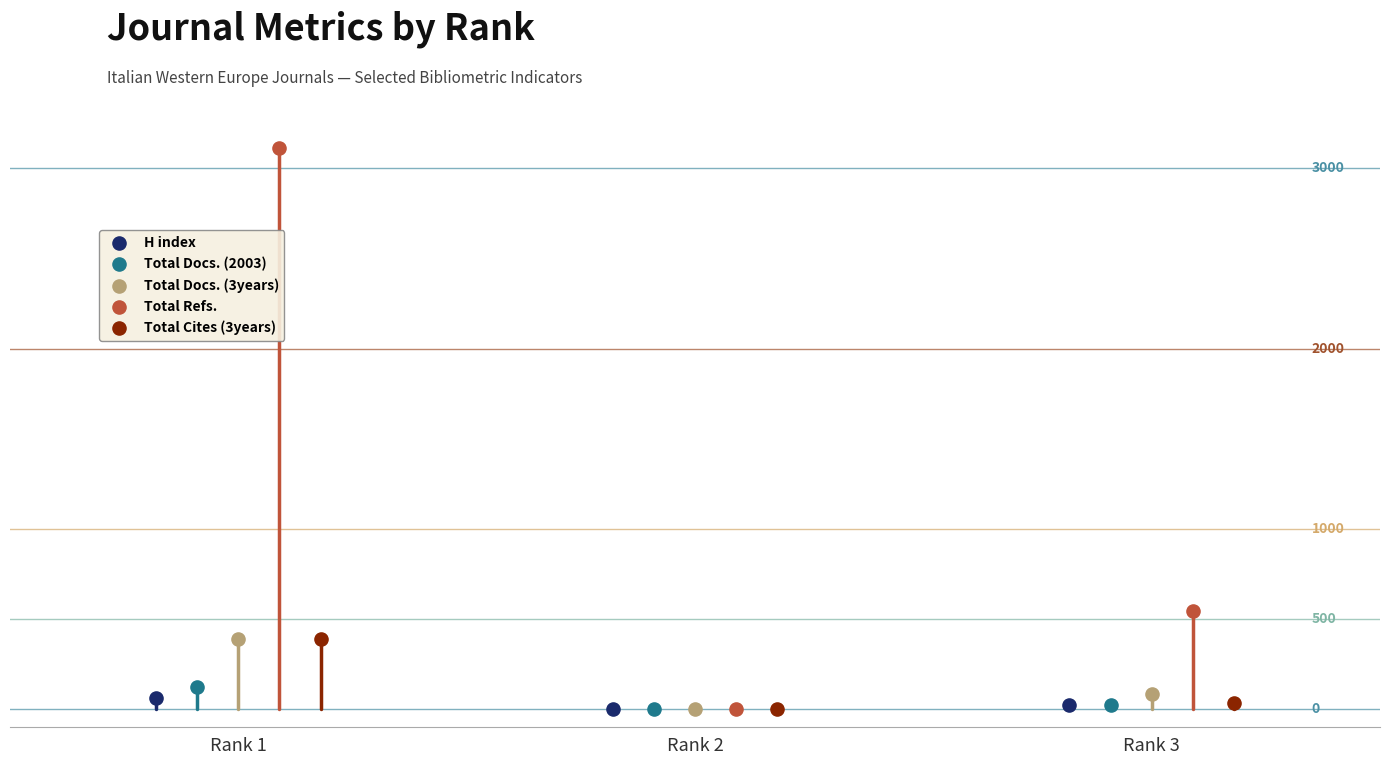

Which series reaches the minimum Y coordinate?

H index